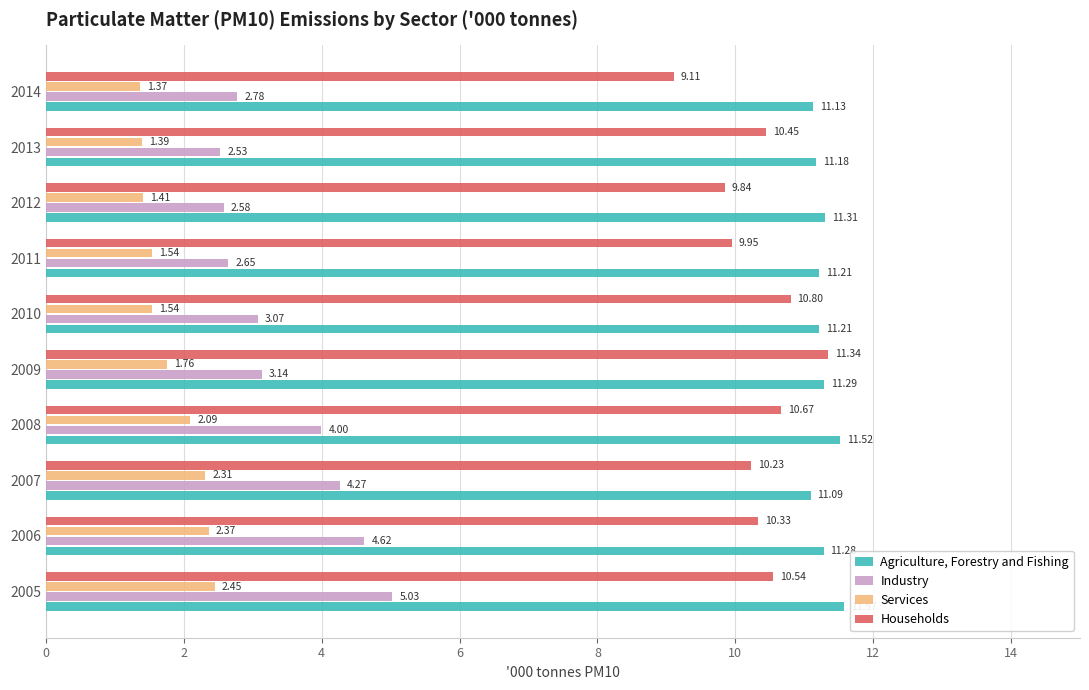

Rank the series by their maximum value, from highest to lowest.

Agriculture, Forestry and Fishing, Households, Industry, Services